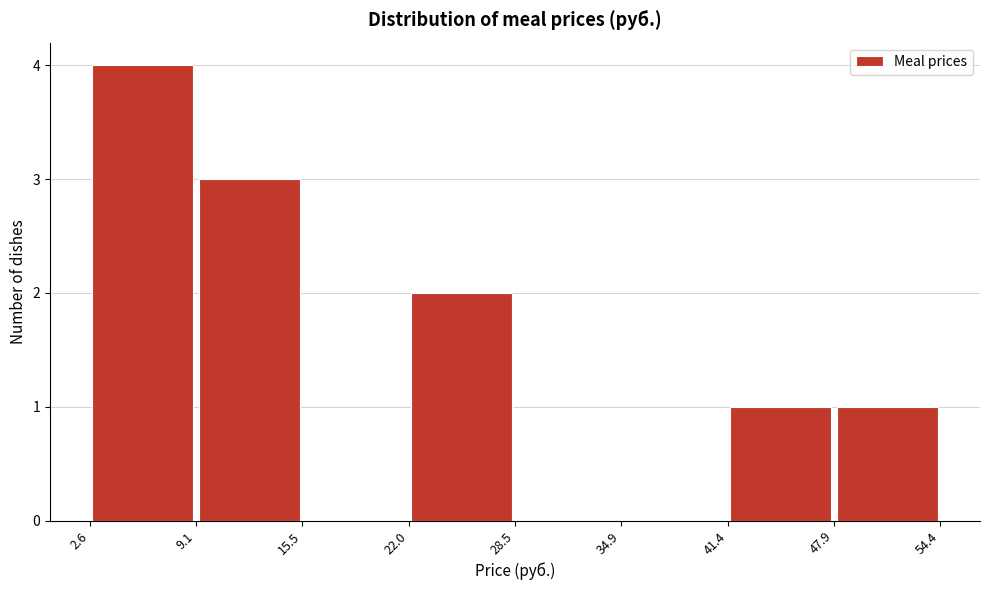

Which range on the x-axis has the tallest bar?

2.6 to 9.1